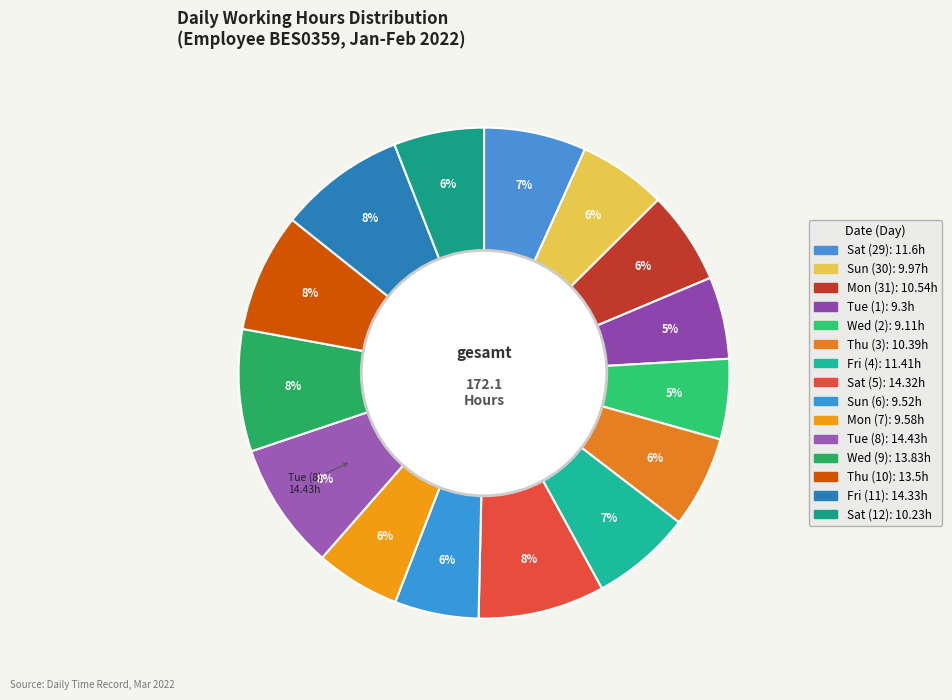

True or false: Mon (7) accounts for 6% of the total.

True